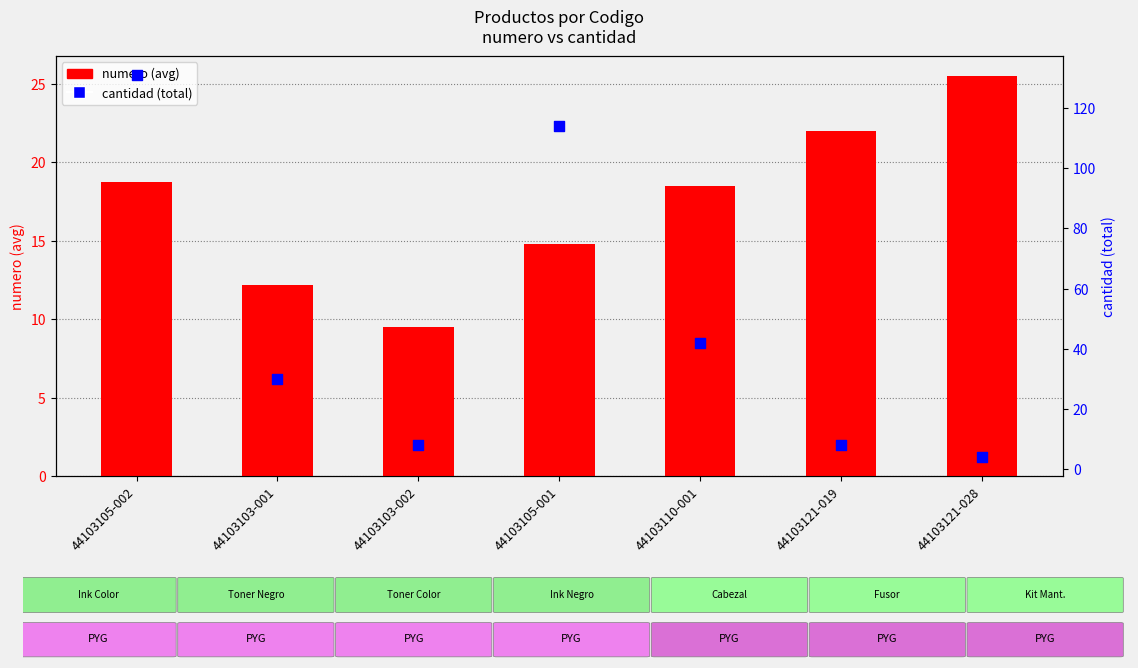

What is the total value across all series at 44103105-002?

149.8